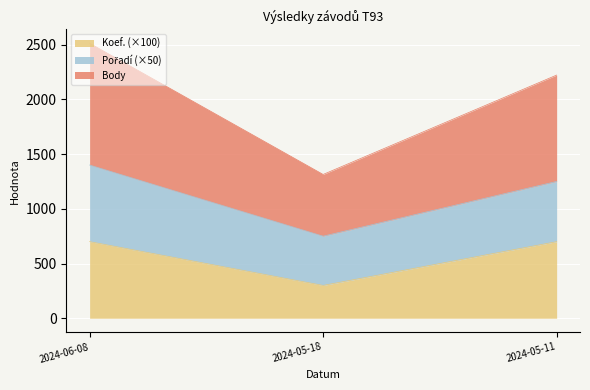

At which category is the sum across all series the highest?

2024-06-08